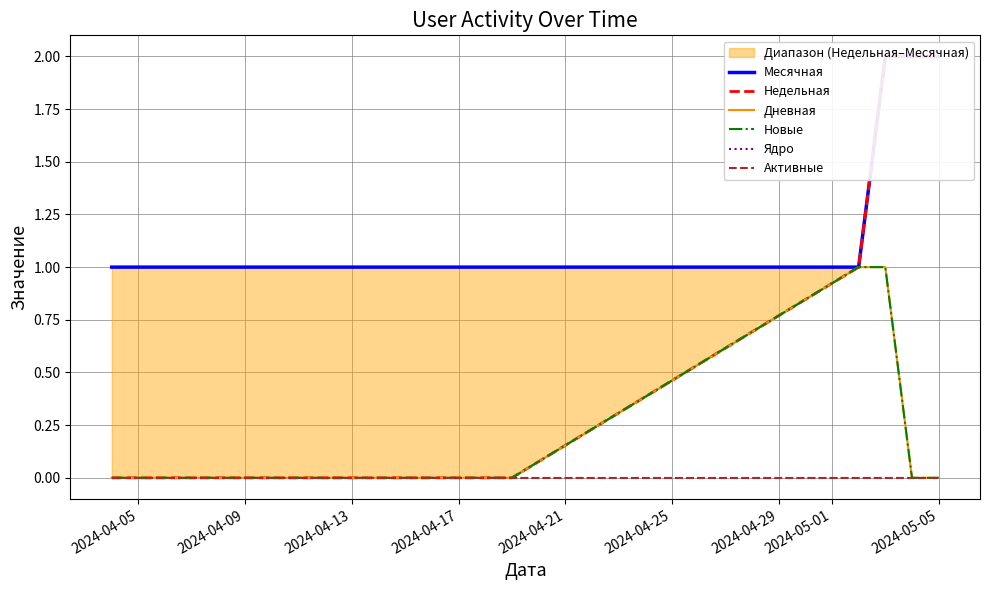

What are all the series names shown in the legend?

Месячная, Недельная, Дневная, Новые, Ядро, Активные